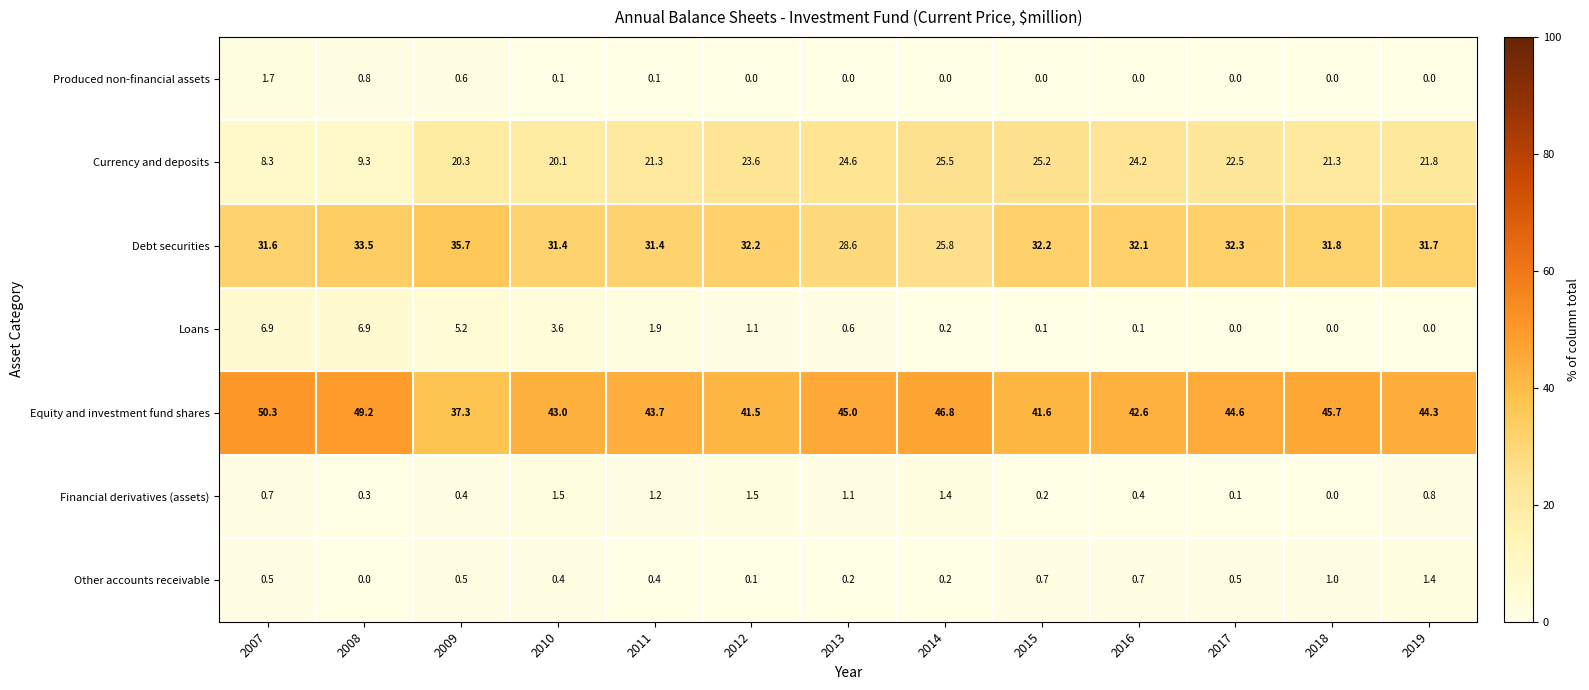

What is the greatest value displayed?

50.3